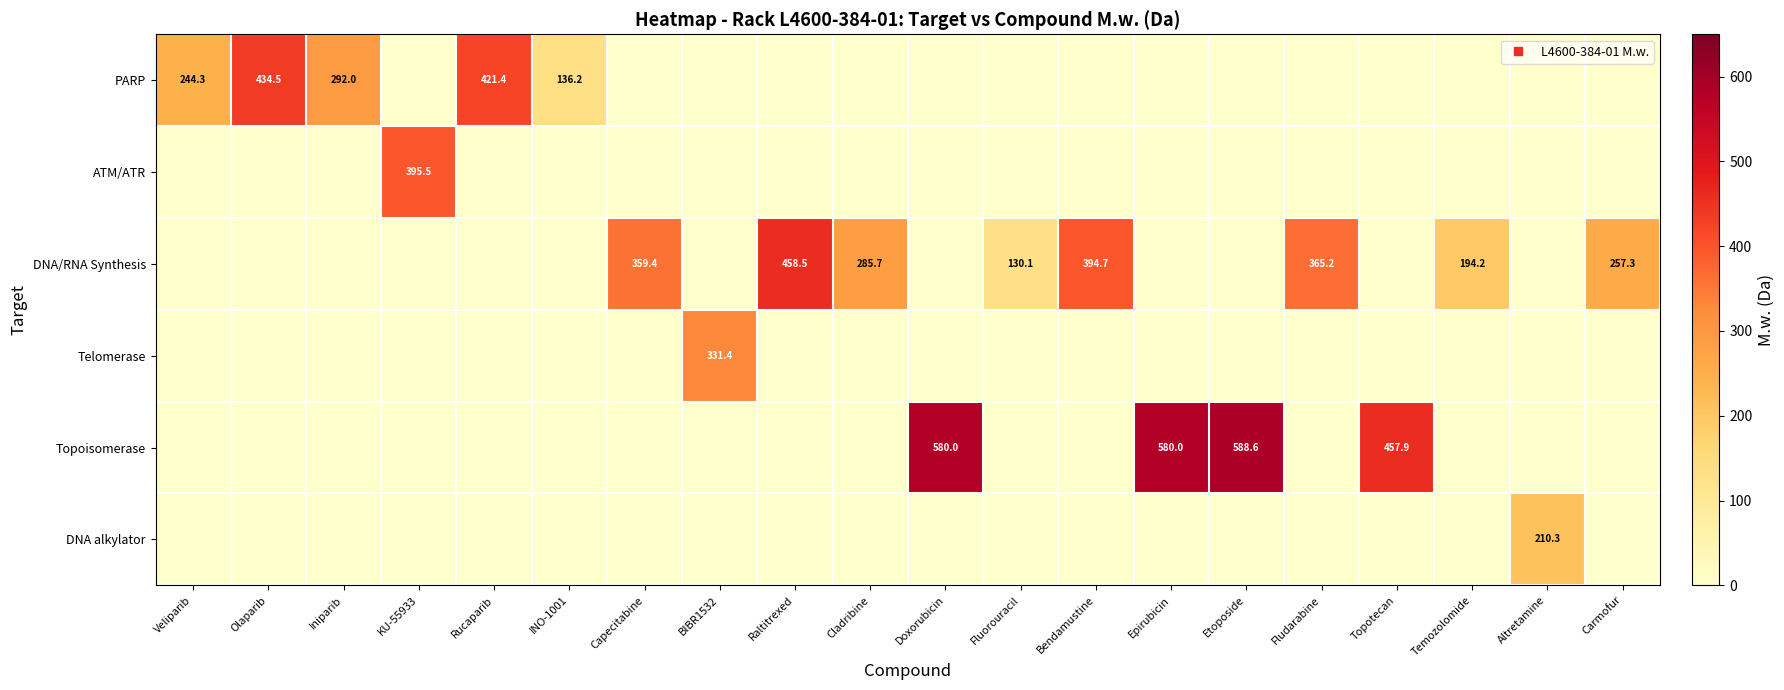

Rank the series at BIBR1532 from lowest to highest value.

PARP, ATM/ATR, DNA/RNA Synthesis, Topoisomerase, DNA alkylator, Telomerase